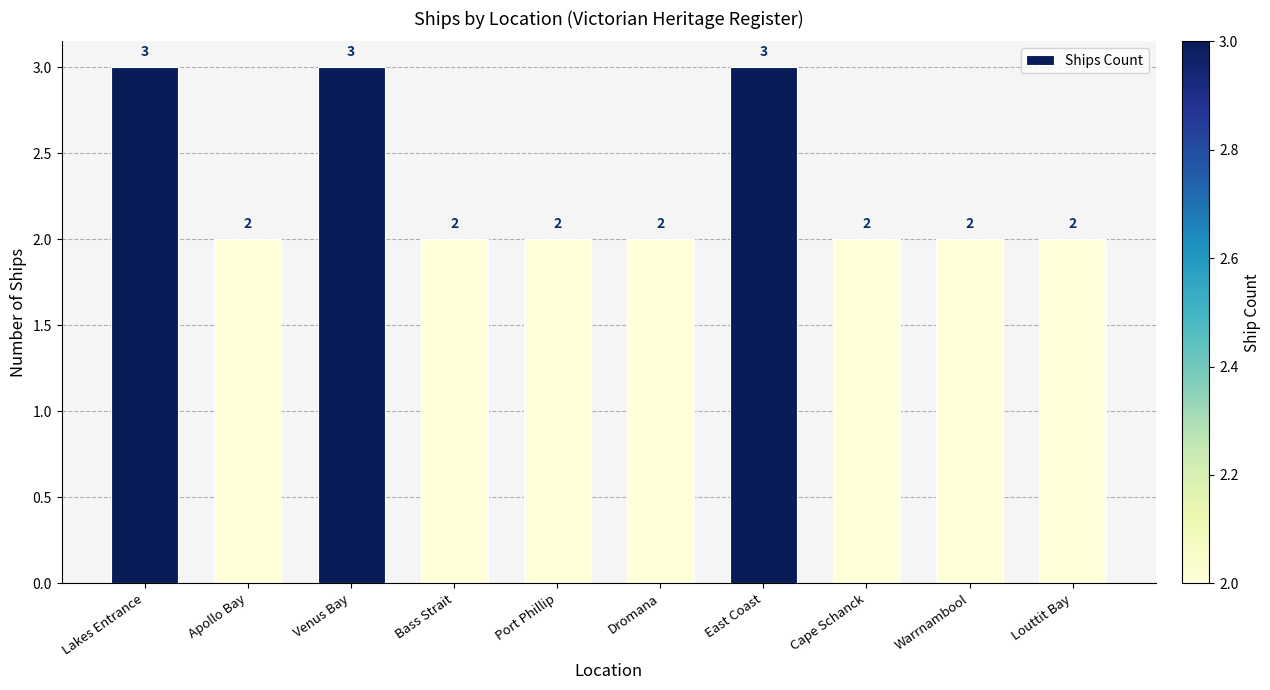

What is the greatest value displayed?

3